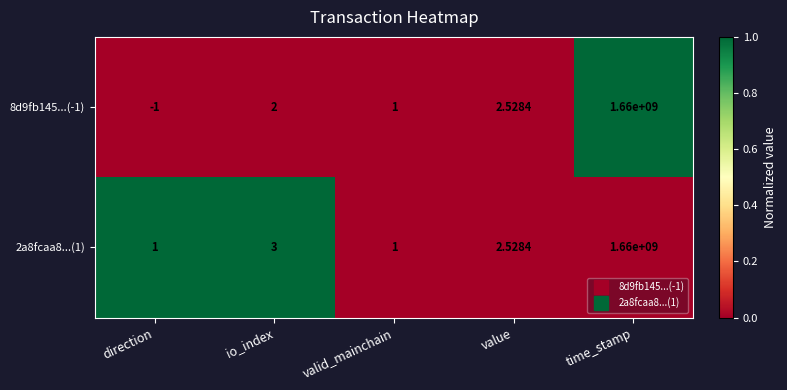

List the labels in order of 8d9fb145...(-1) value, smallest first.

direction, valid_mainchain, io_index, value, time_stamp